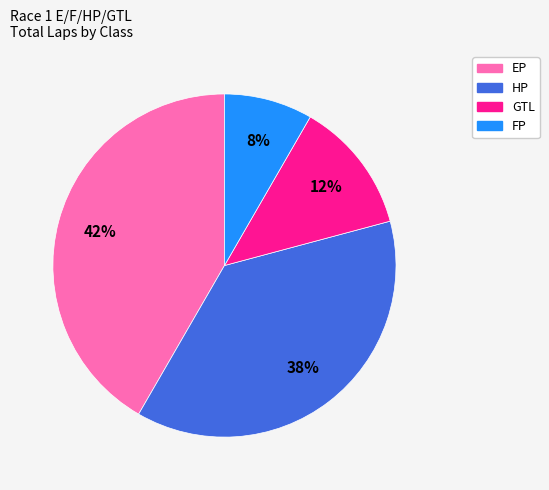

To the nearest percent, what percentage of the pie is FP?

8%